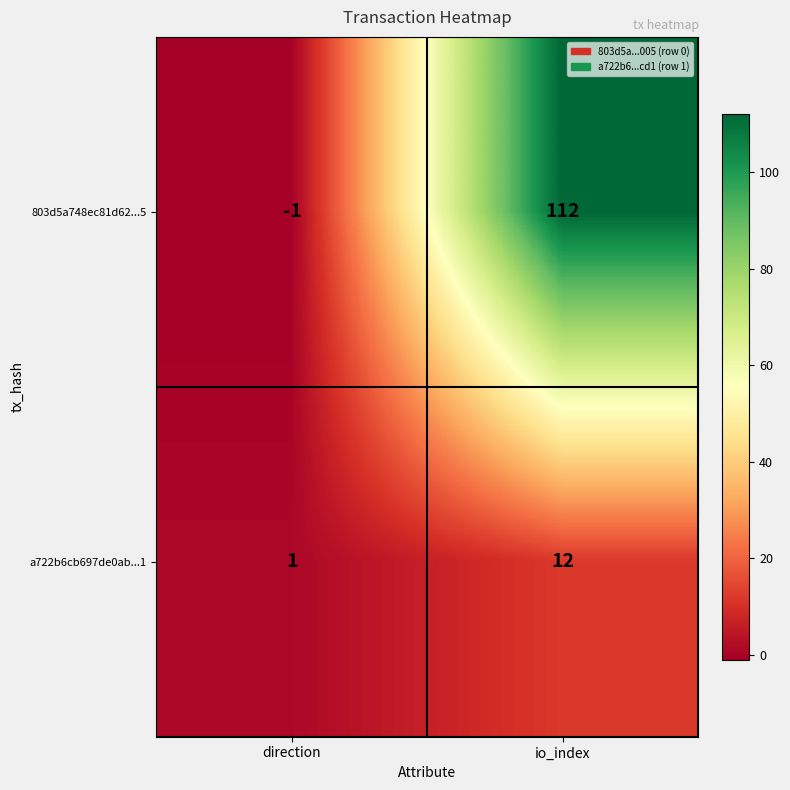

What is the spread (max minus min) of values at io_index?

100